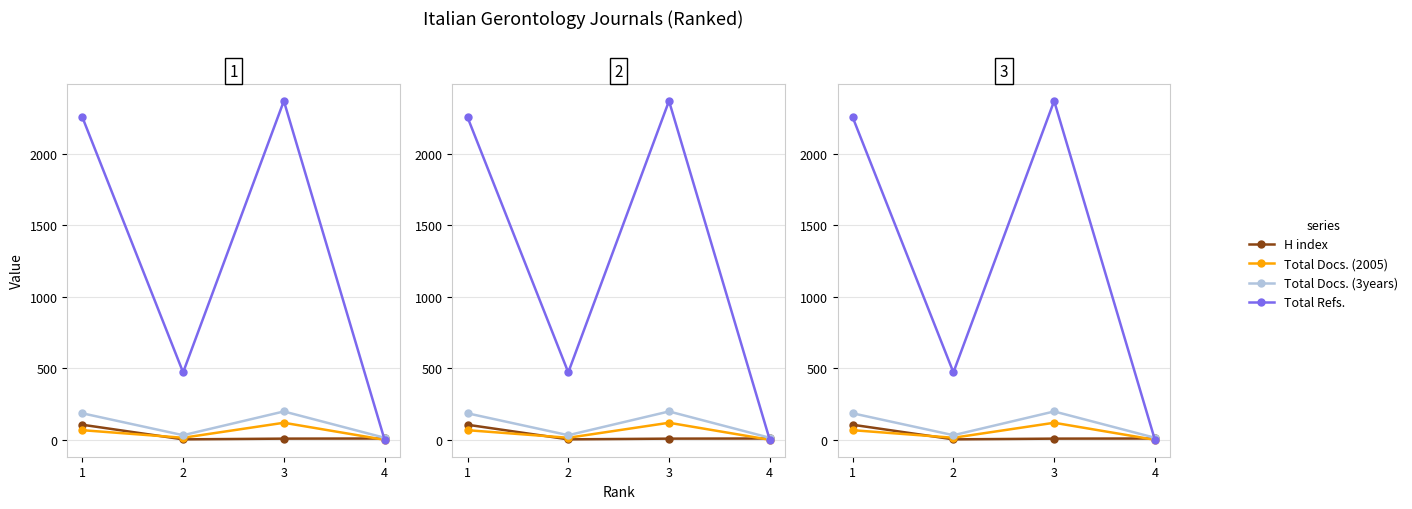

At which category does Total Docs. (3years) reach its first local peak?

3